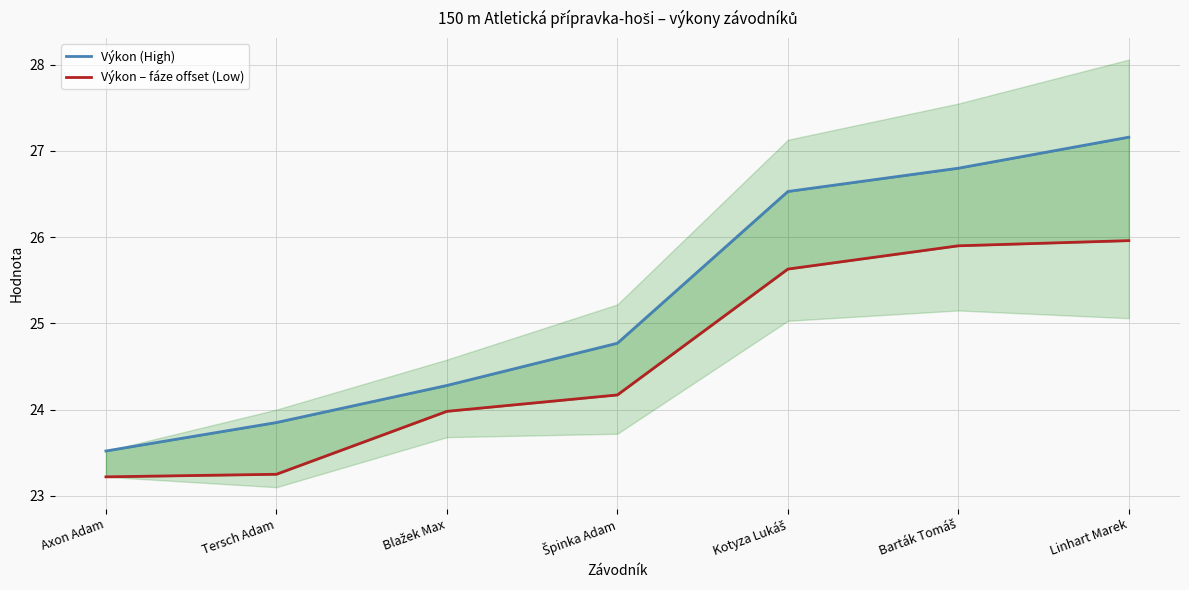

How many series are shown in this chart?

2